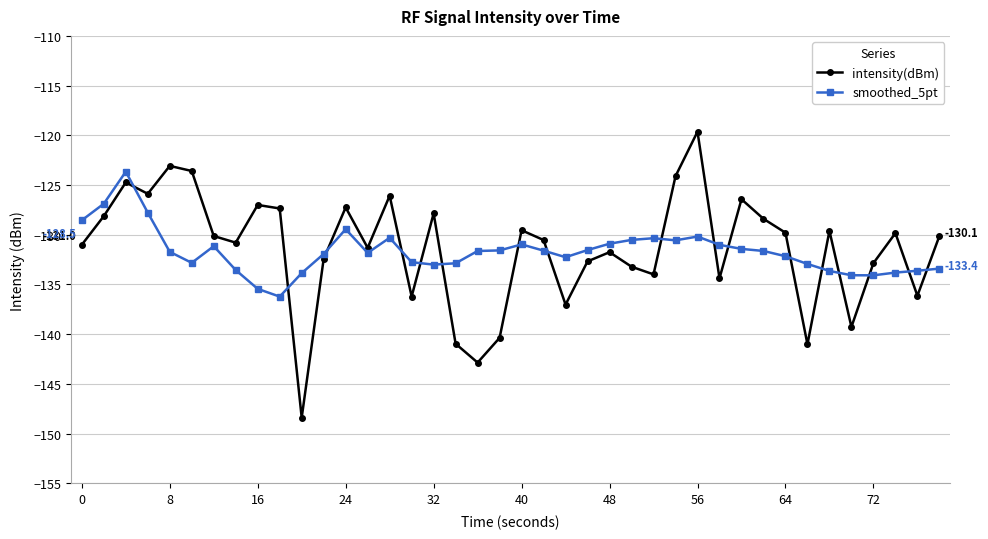

What is the minimum value for intensity(dBm)?

-148.4